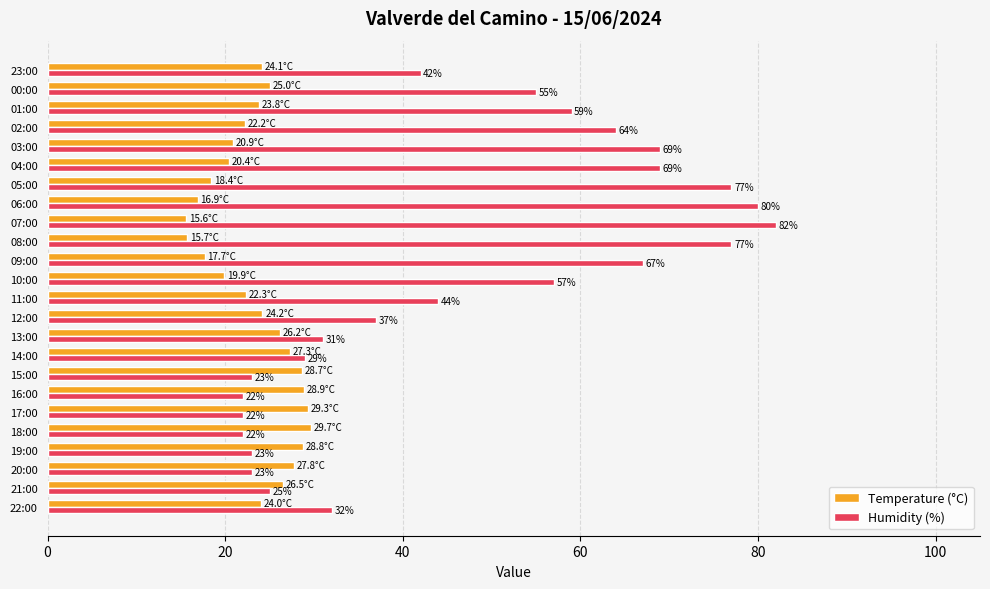

Which series changed the most between 17:00 and 15:00?

Humidity (%)